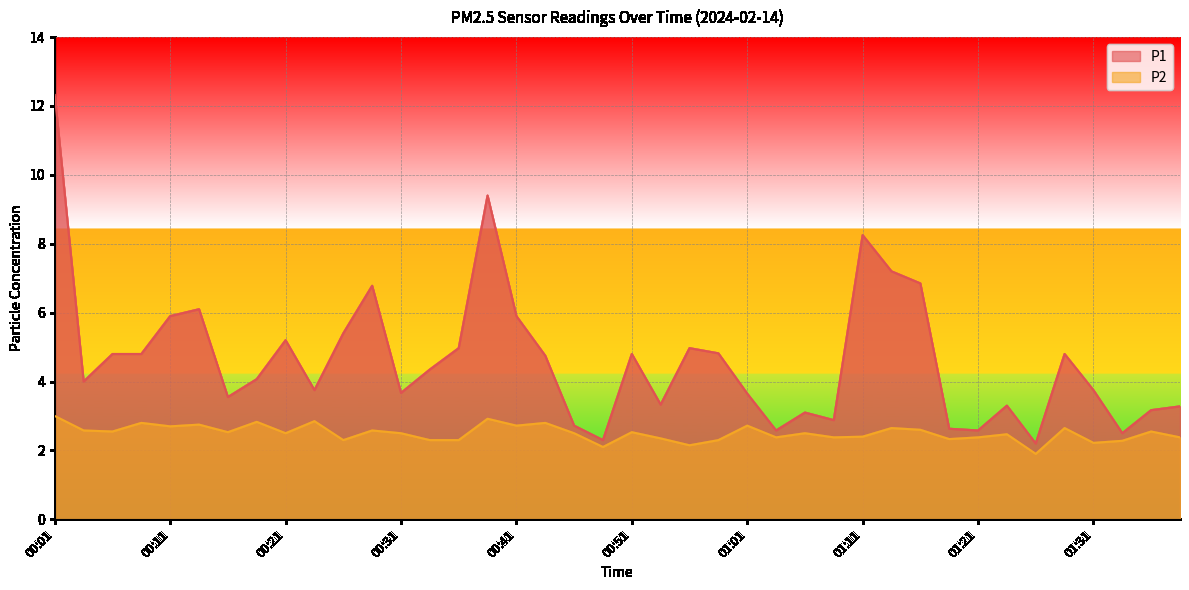

Reading left to right, list all the values displayed in this chart.

P1: 00:01=12.3	00:03=4.0	00:06=4.8	00:08=4.8	00:11=5.9	00:13=6.1	00:16=3.5	00:18=4.1	00:21=5.2	00:24=3.8	00:26=5.4	00:29=6.8	00:31=3.7	00:34=4.3	00:36=5.0	00:39=9.4	00:41=5.9	00:44=4.8	00:46=2.7	00:49=2.3	00:51=4.8	00:53=3.3	00:56=5.0	00:59=4.8	01:01=3.6	01:03=2.6	01:06=3.1	01:08=2.9	01:11=8.2	01:13=7.2	01:16=6.8	01:18=2.6	01:21=2.6	01:23=3.3	01:26=2.2	01:28=4.8	01:31=3.8	01:33=2.5	01:36=3.2	01:38=3.3
P2: 00:01=3.0	00:03=2.6	00:06=2.5	00:08=2.8	00:11=2.7	00:13=2.8	00:16=2.5	00:18=2.8	00:21=2.5	00:24=2.9	00:26=2.3	00:29=2.6	00:31=2.5	00:34=2.3	00:36=2.3	00:39=2.9	00:41=2.7	00:44=2.8	00:46=2.5	00:49=2.1	00:51=2.5	00:53=2.4	00:56=2.1	00:59=2.3	01:01=2.7	01:03=2.4	01:06=2.5	01:08=2.4	01:11=2.4	01:13=2.6	01:16=2.6	01:18=2.3	01:21=2.4	01:23=2.5	01:26=1.9	01:28=2.6	01:31=2.2	01:33=2.3	01:36=2.5	01:38=2.4